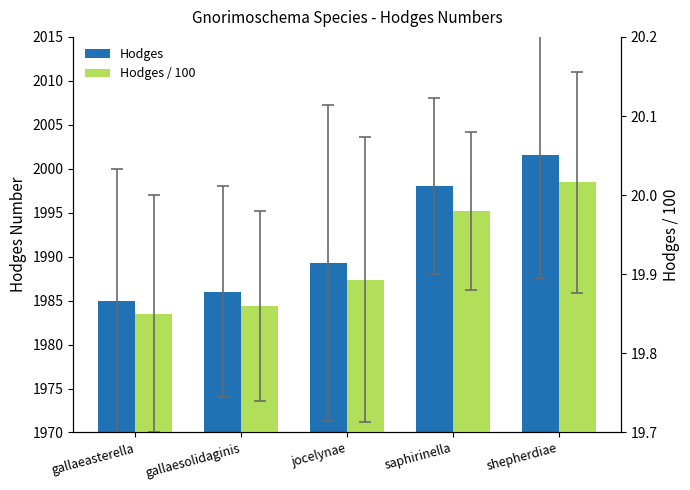

Which label corresponds to the smallest value in the chart?

gallaeasterella